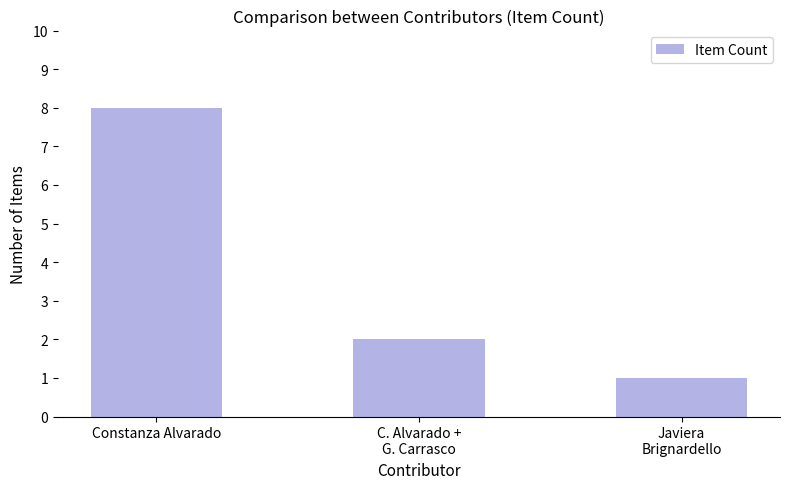

What is the minimum value shown in the chart?

1